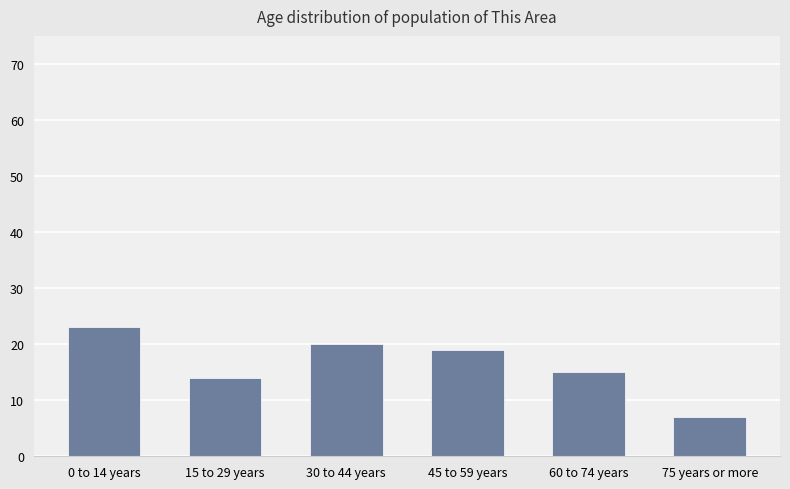

At which category does the chart reach its peak across all series?

0 to 14 years